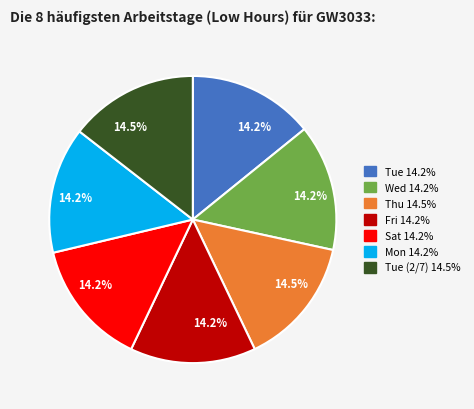

Does any single category account for the majority?

No